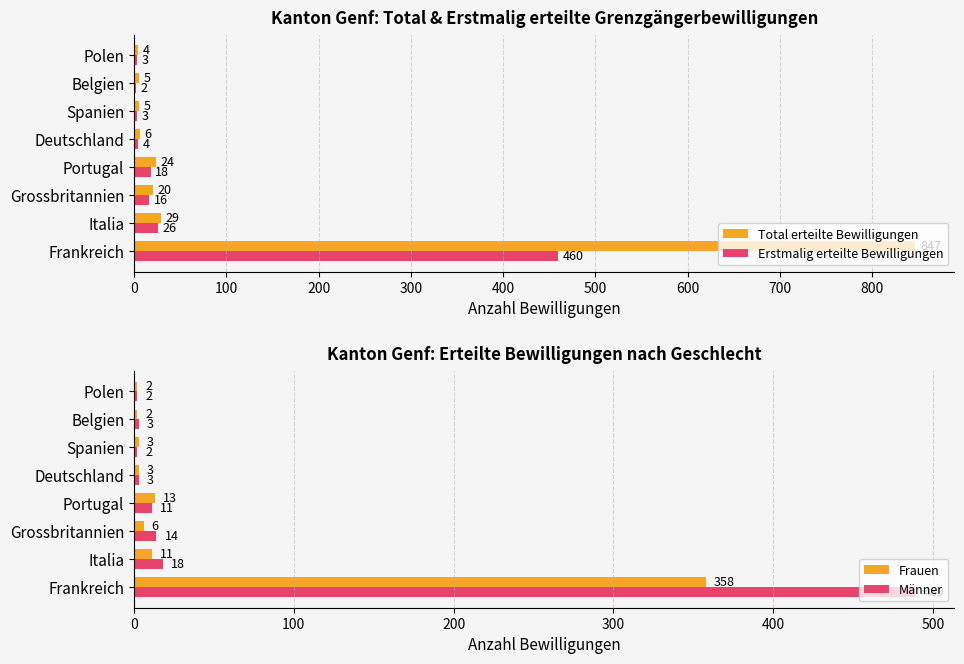

How many bars are there in each group?

4